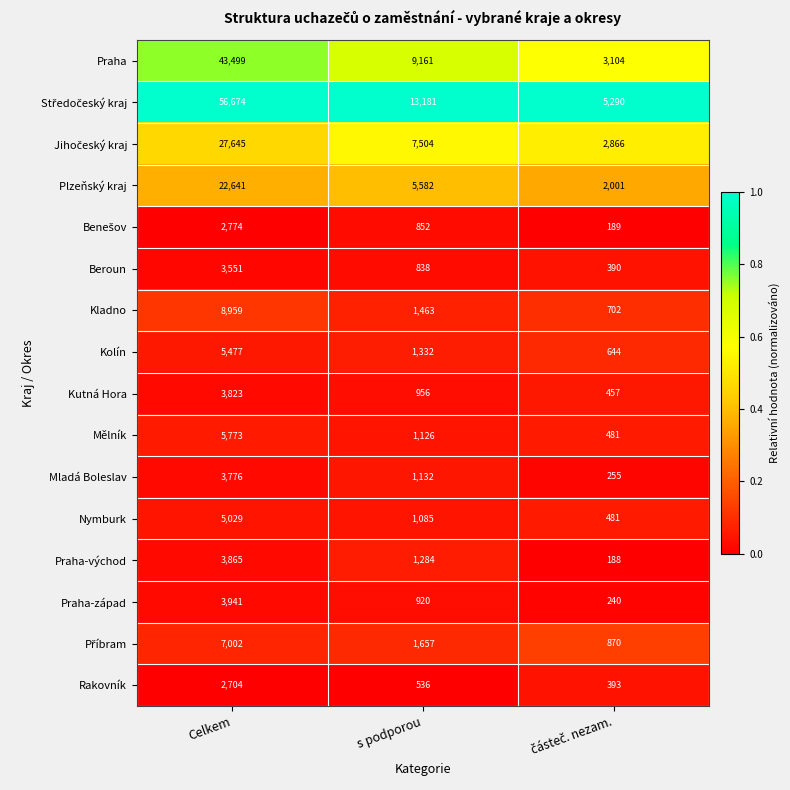

What is the sum of all Kutná Hora values?

5236